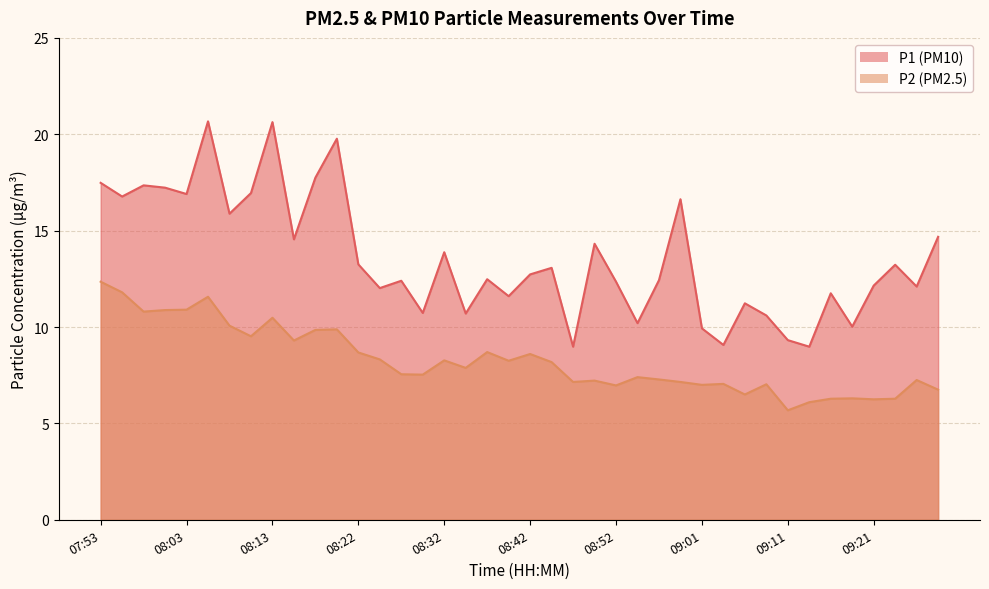

At 09:09, list the series in order from largest to smallest.

P1, P2